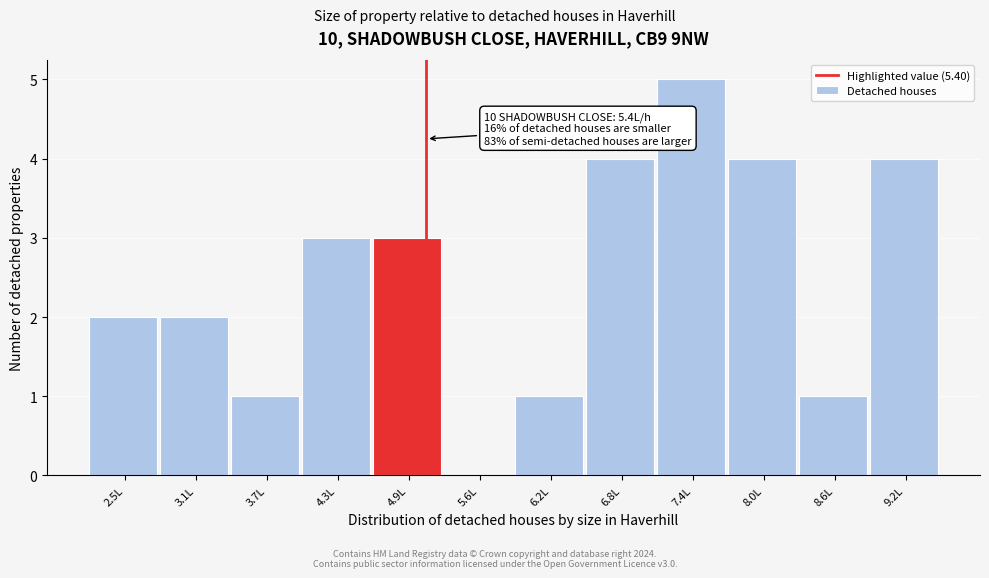

Reading right to left, extract all data points from this chart.

9.2L=4	8.6L=1	8.0L=4	7.4L=5	6.8L=4	6.2L=1	5.6L=0	4.9L=3	4.3L=3	3.7L=1	3.1L=2	2.5L=2